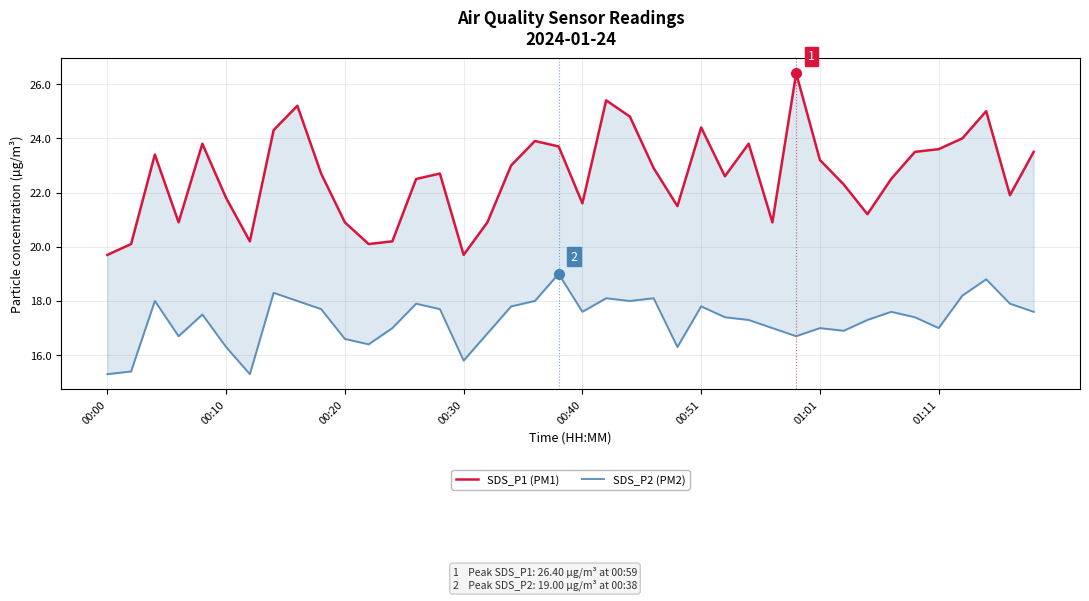

How many values in the SDS_P2 (PM2) series are below 17?

12